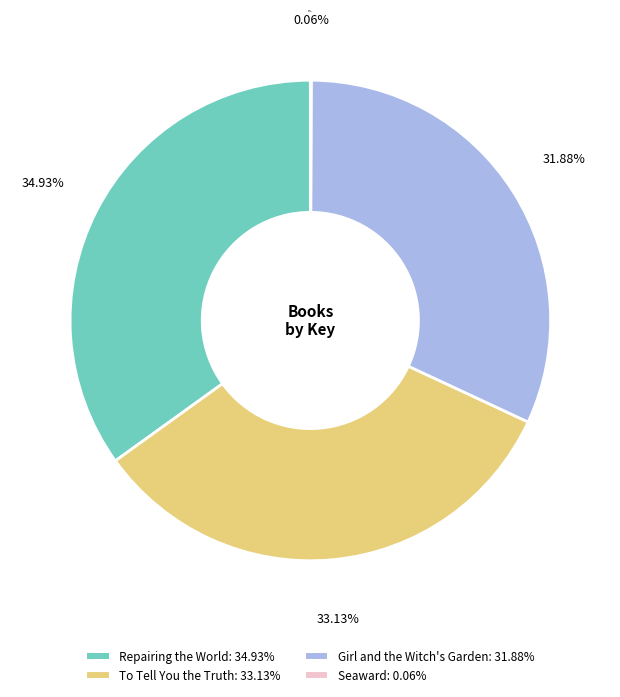

Is it true that Repairing the World is 35% of the pie?

True